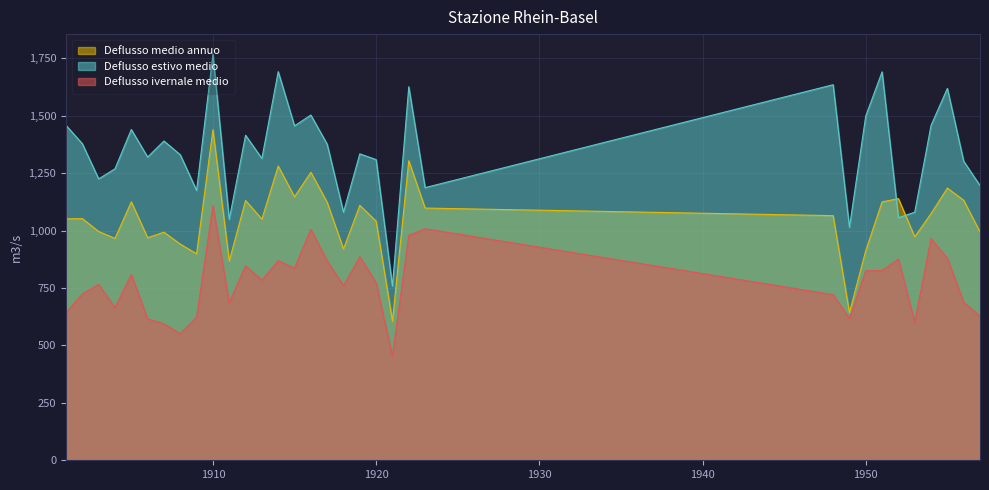

True or false: Deflusso ivernale medio and Deflusso medio annuo intersect in this chart.

False